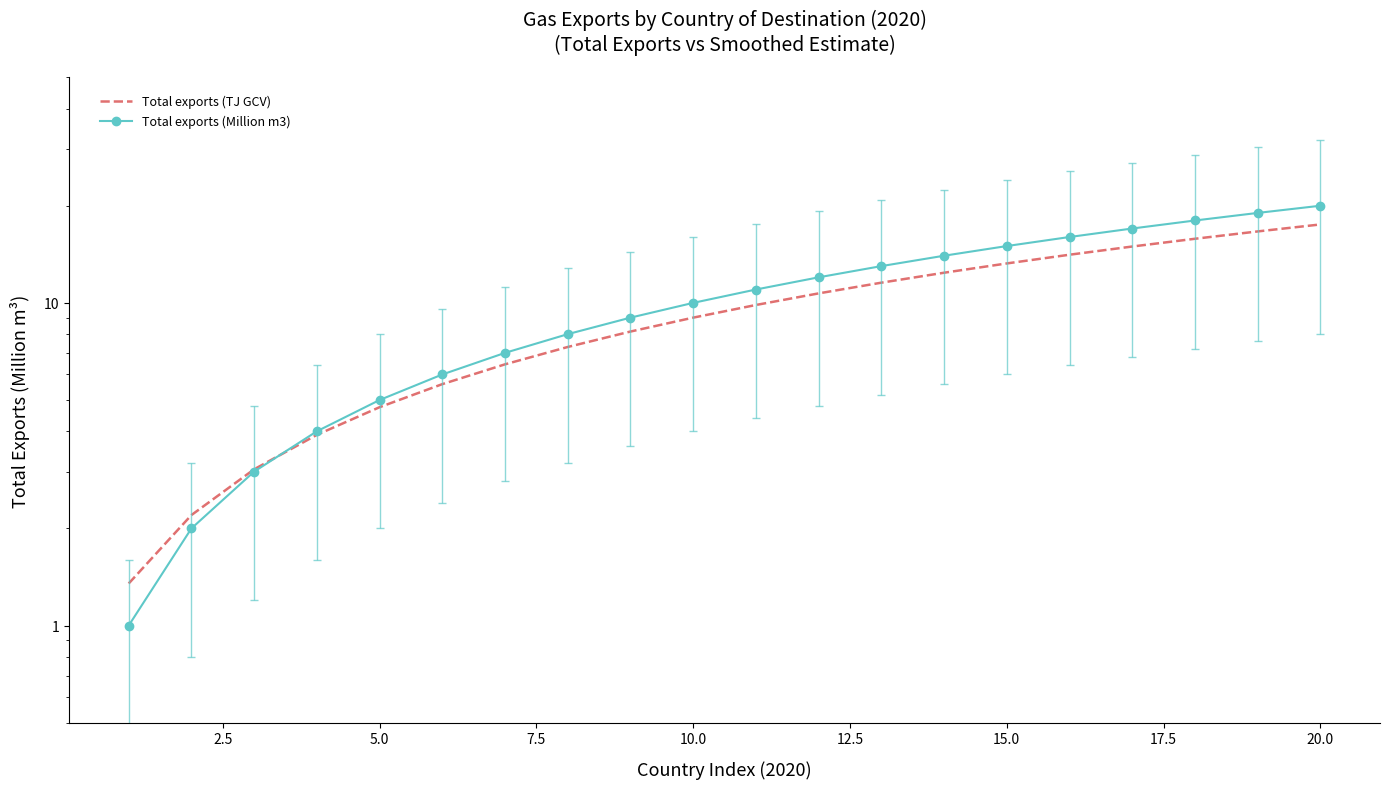

True or false: Total exports (TJ GCV) and Total exports (Million m3) intersect in this chart.

True